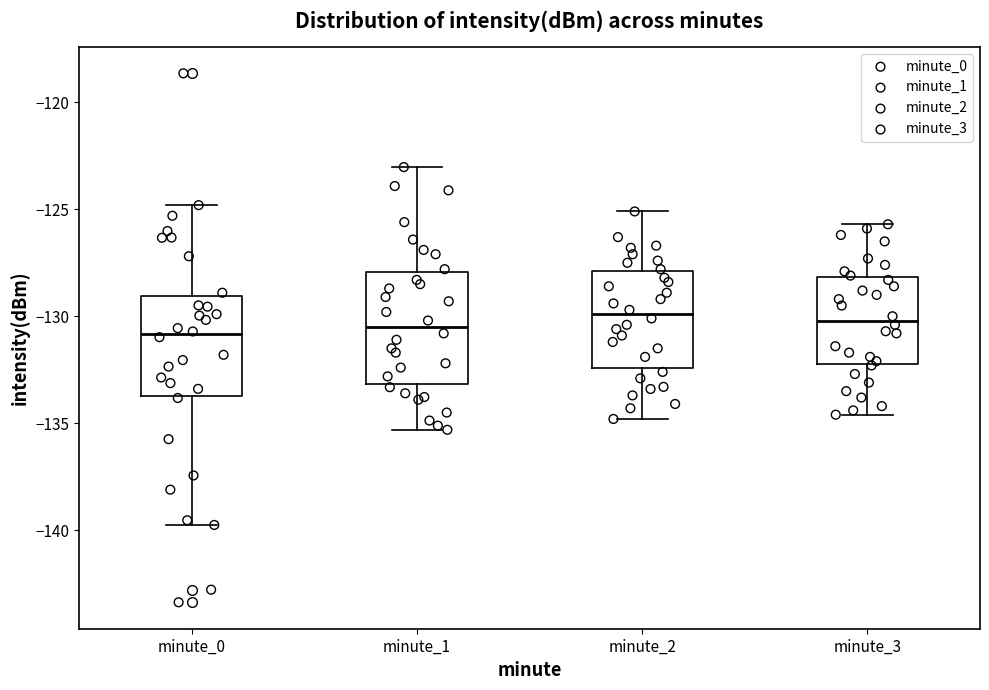

Where is the lower edge of the box for minute_1 on the y-axis? The values are not printed on the chart, so give them approximately, as read against the axis.

-133.0